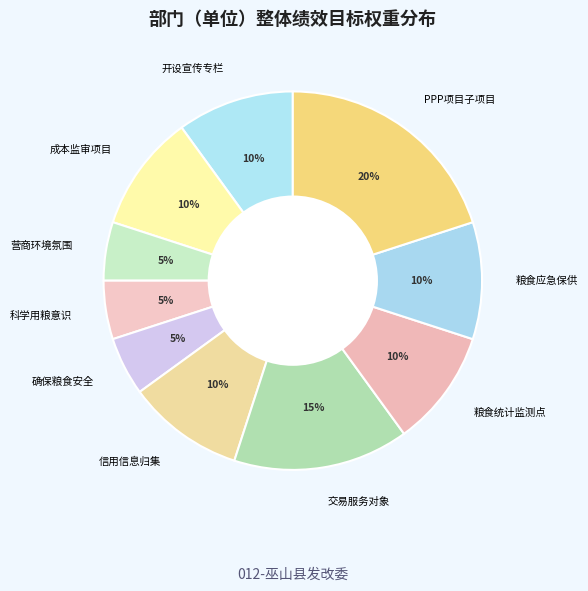

To the nearest percent, what is the difference between the 交易服务对象 and 粮食统计监测点 slice percentages?

5%